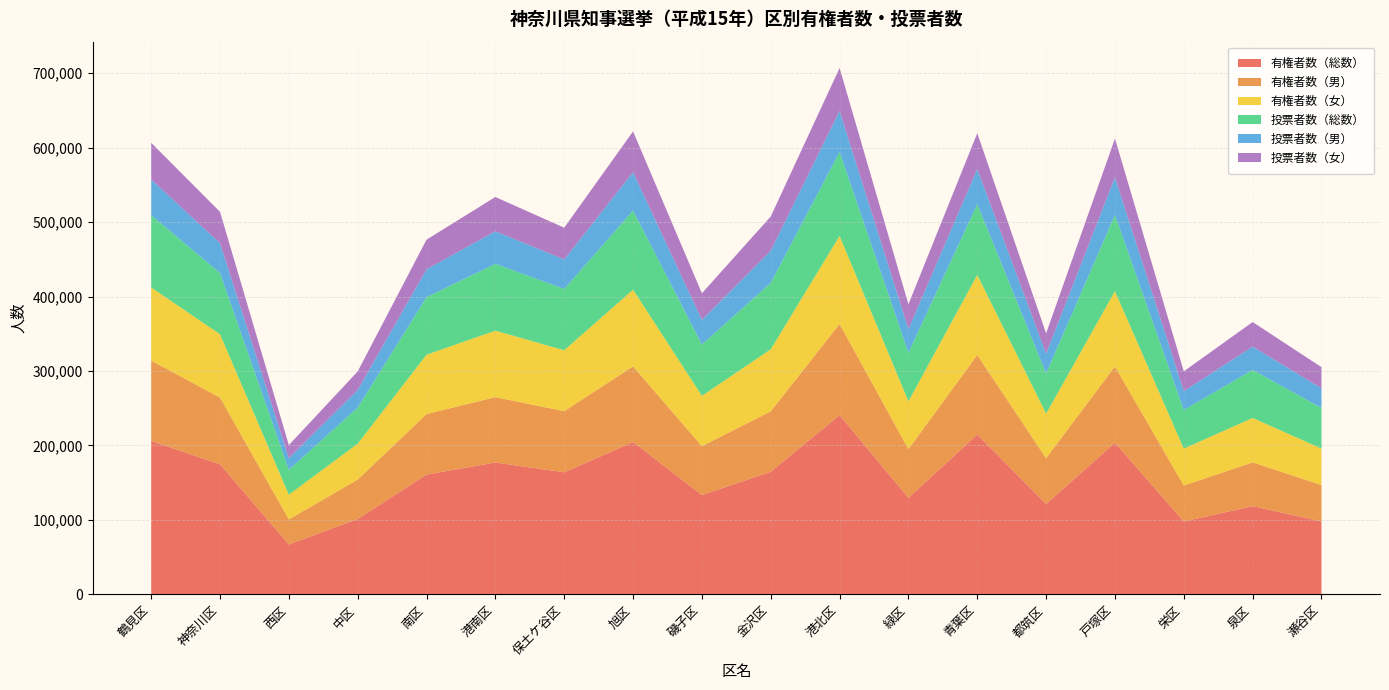

Reading left to right, extract all data points from this chart.

有権者数（総数）: 206128	174701	66928	101191	160958	177092	163943	204623	133350	164594	240732	129667	214535	121409	203637	97874	118471	97884
有権者数（男）: 107938	89696	33757	52983	81192	87812	82084	101619	65691	81260	122484	65481	107000	61506	102514	48303	58849	48934
有権者数（女）: 98190	85005	33171	48208	79766	89280	81859	103004	67659	83334	118248	64186	107535	59903	101123	49571	59622	48950
投票者数（総数）: 97173	82208	33319	48523	77262	89792	82317	106308	68861	89182	112807	65117	95214	53873	102485	51905	64443	54693
投票者数（男）: 47909	40166	15922	23652	37476	43696	39716	51541	33021	43303	55097	31782	47067	26679	50436	25288	31408	26330
投票者数（女）: 49264	42042	17397	24871	39786	46096	42601	54767	35840	45879	57710	33335	48147	27194	52049	26617	33035	28363